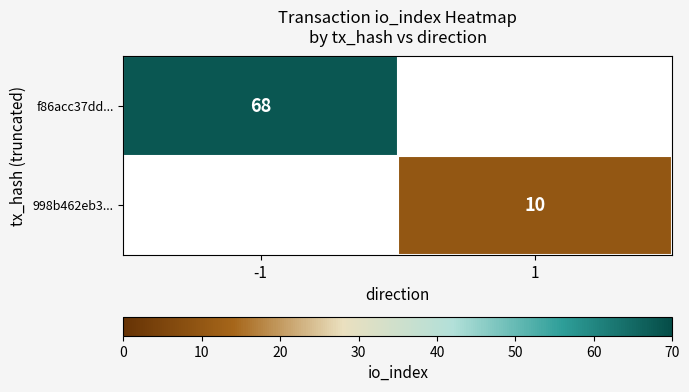

Count the number of data series in this chart.

2